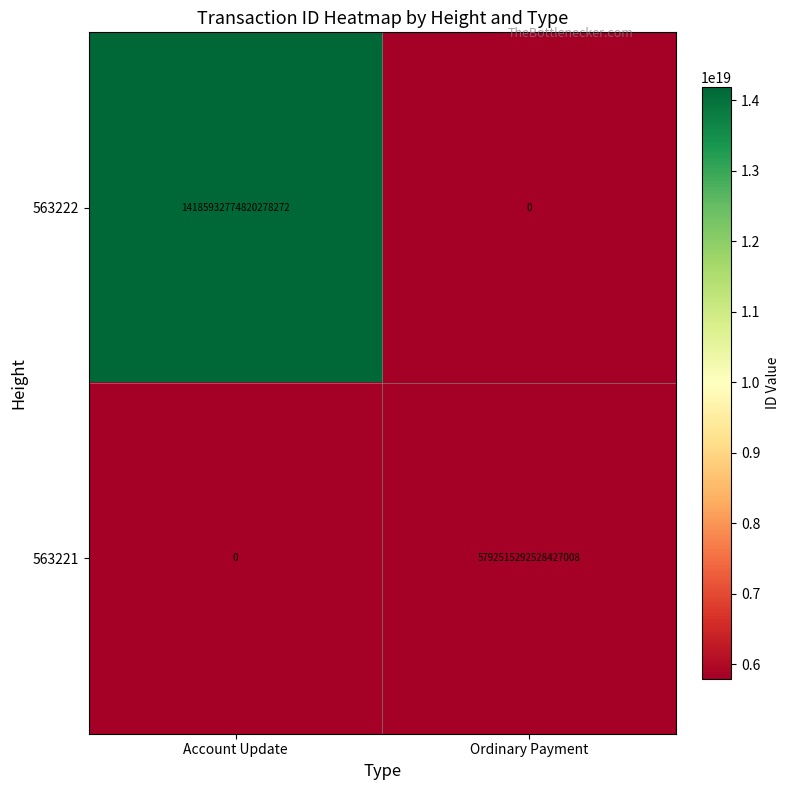

Is it true that 563222 equals 14185932774820278272 at Account Update?

True